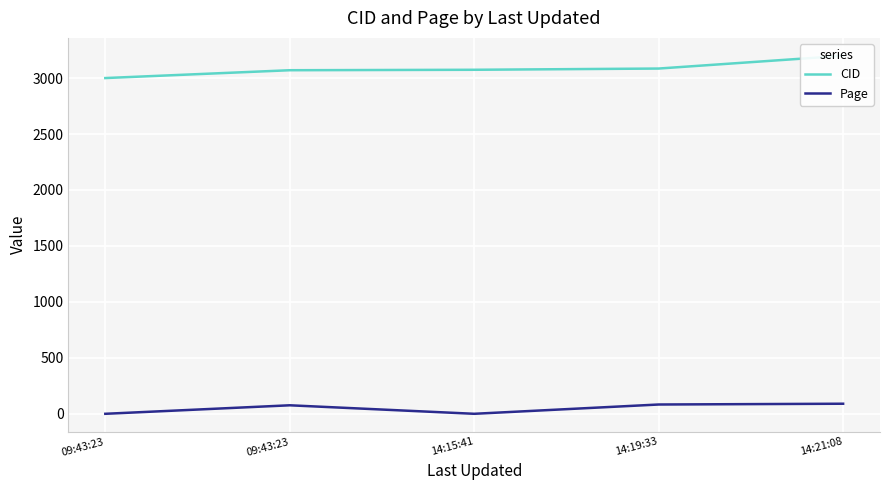

Rank the series at 09:43:23 from lowest to highest value.

Page, CID